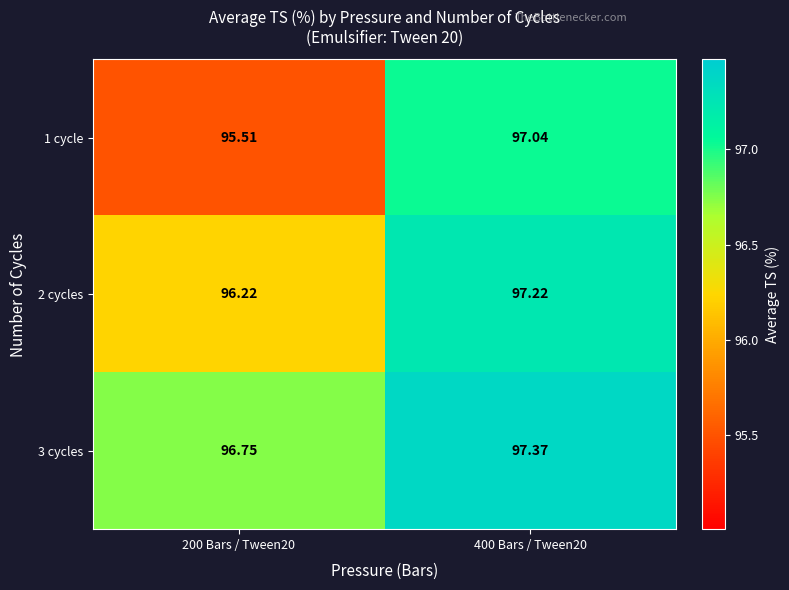

Is the value of 1 cycle at 400 Bars / Tween20 greater than the value of 3 cycles at 200 Bars / Tween20?

Yes